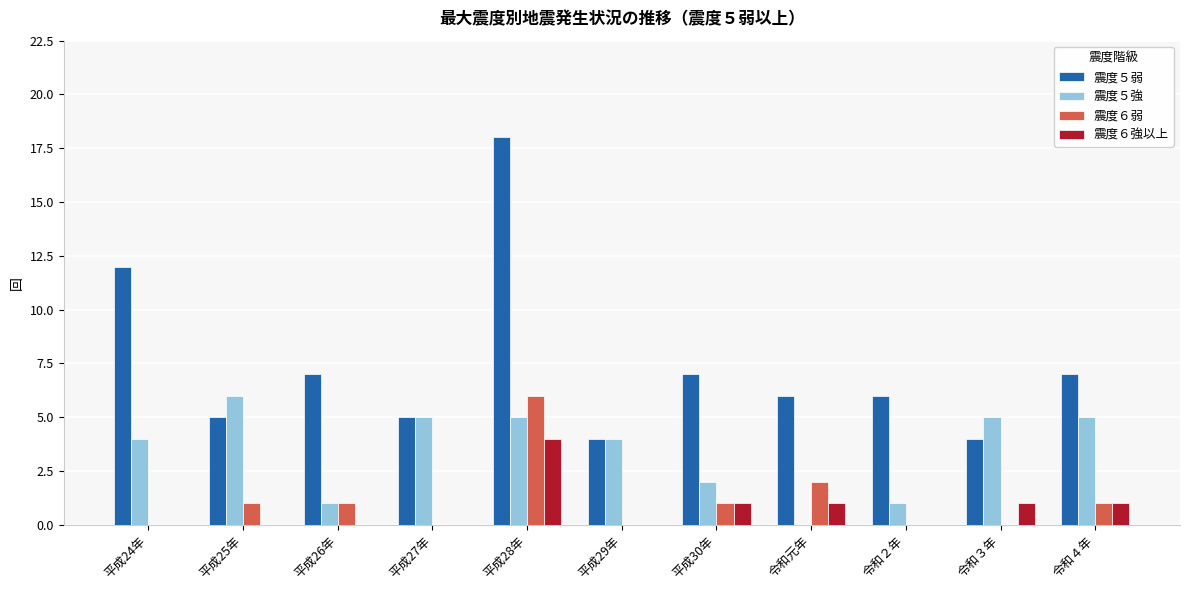

What is the greatest value displayed?

18